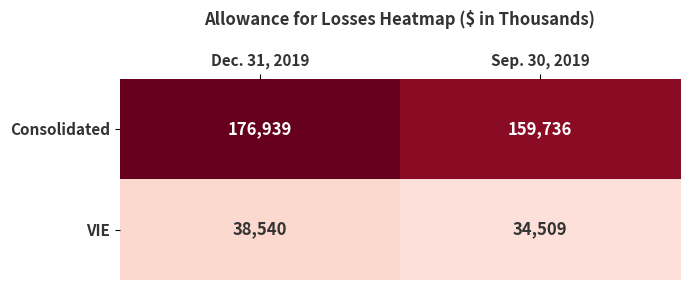

At which category is the sum across all series the highest?

Dec. 31, 2019